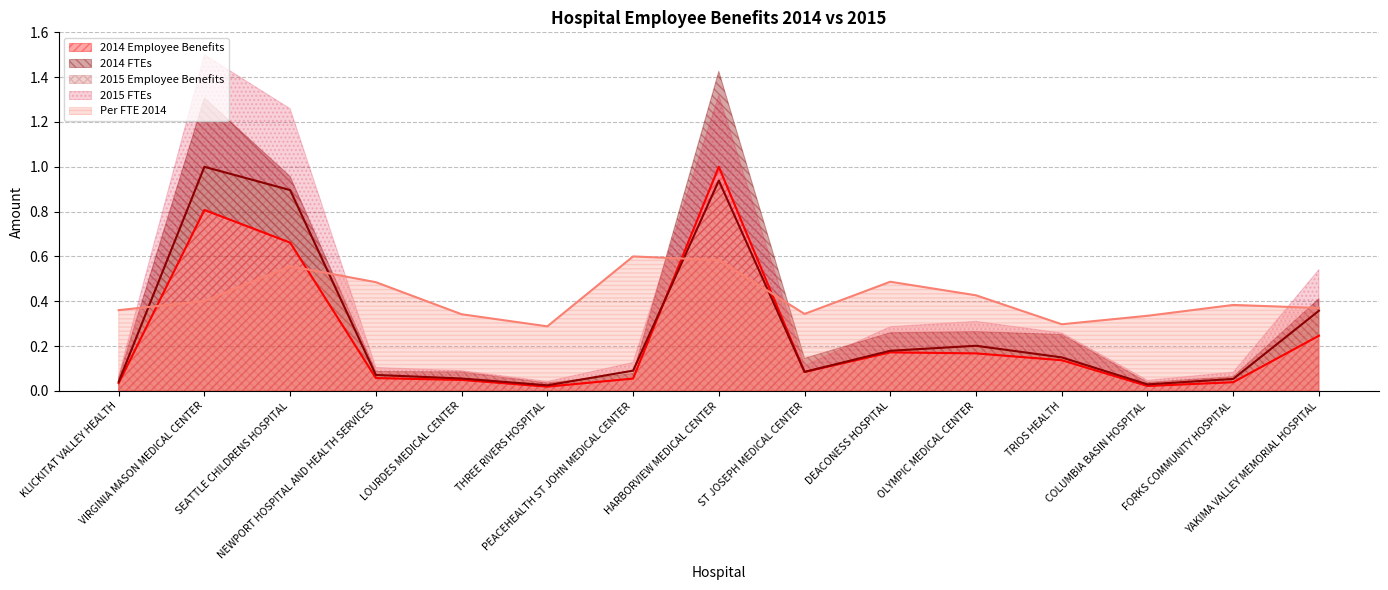

Between TRIOS HEALTH and YAKIMA VALLEY MEMORIAL HOSPITAL, which series saw the biggest shift?

2015 Employee Benefits